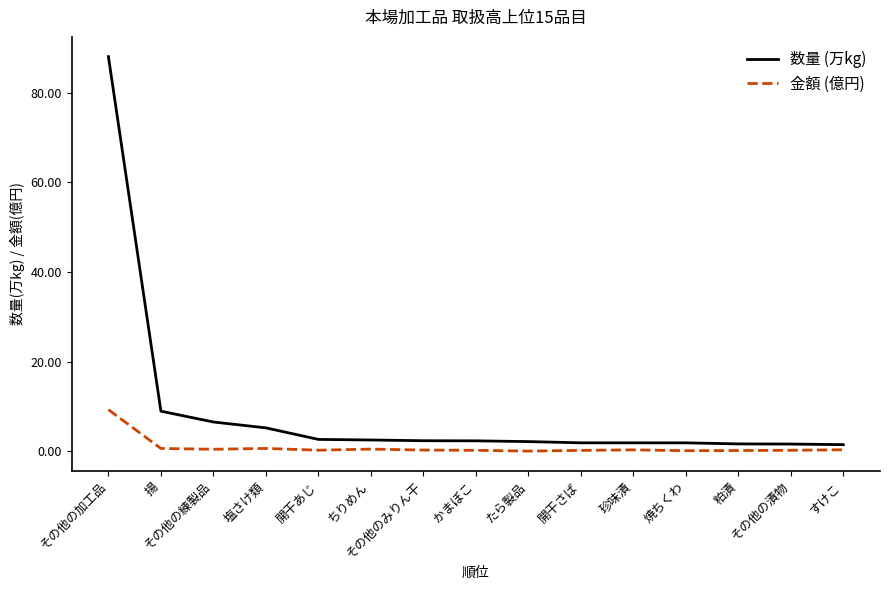

List the series in order of their overall mean, highest first.

数量 (万kg), 金額 (億円)